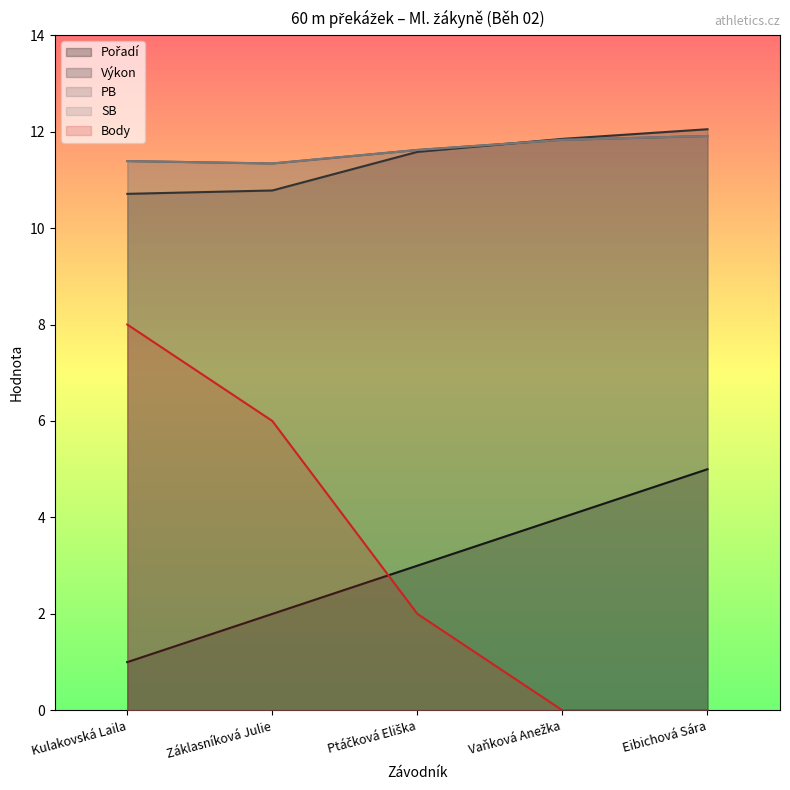

What is the sum of all SB values?

58.1